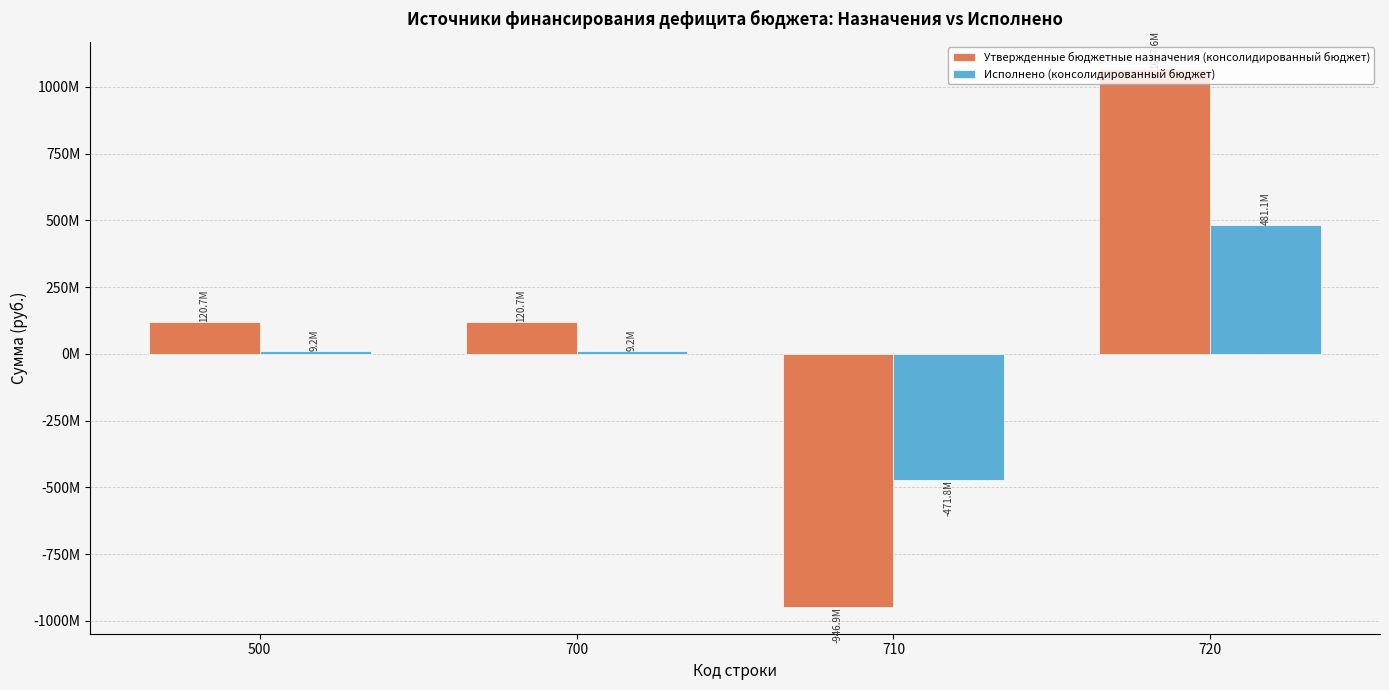

Are the bars grouped side by side (vs. stacked)?

Yes